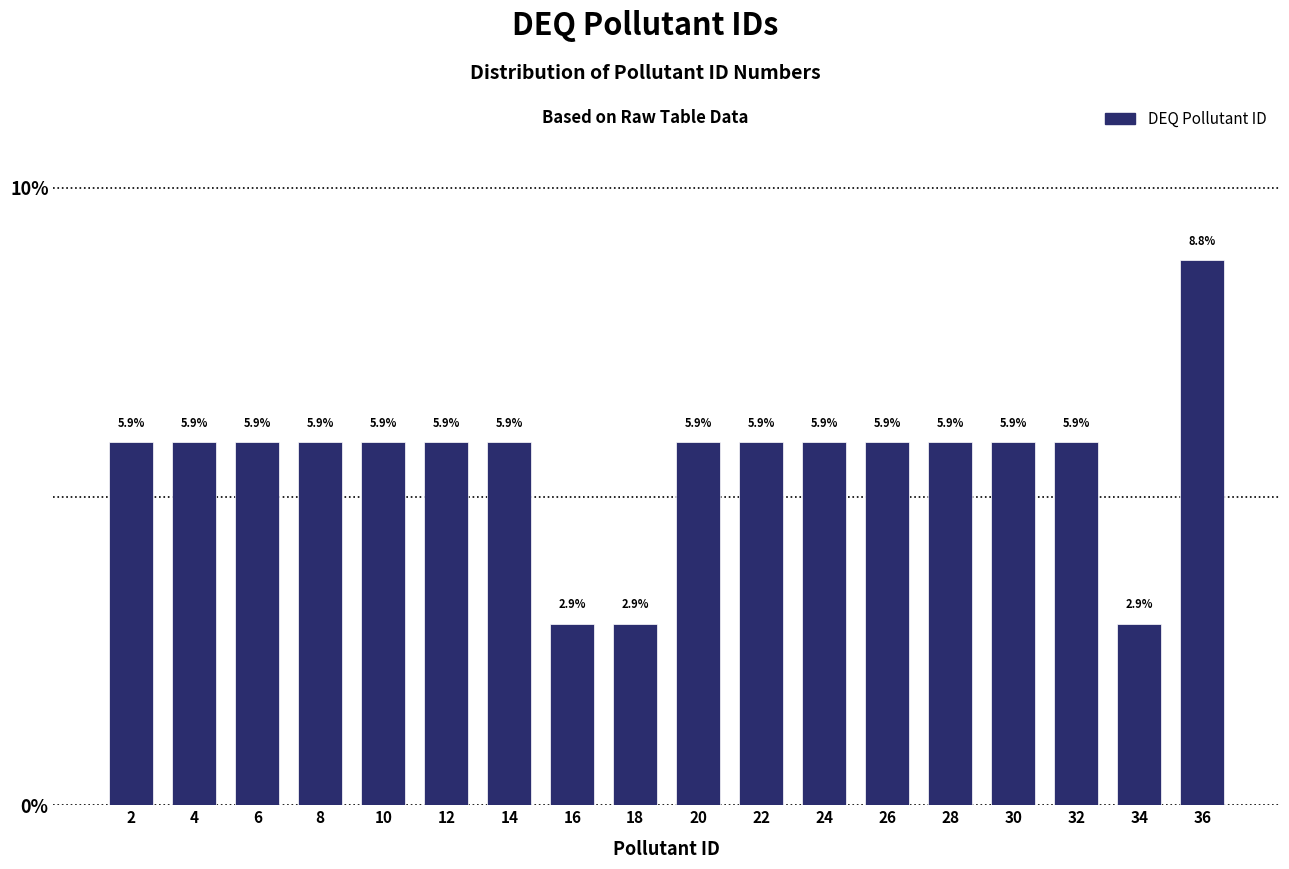

What is the height of the bar covering 1 to 3 on the x-axis?

5.9